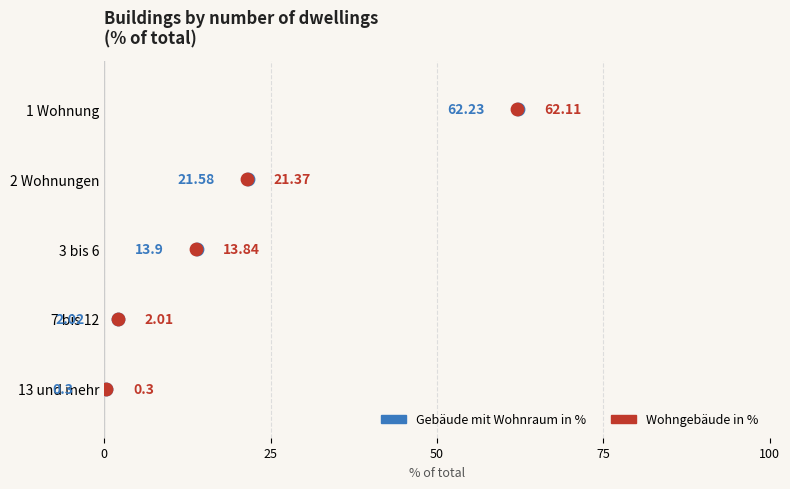

What are all the series names shown in the legend?

Gebäude mit Wohnraum in %, Wohngebäude in %